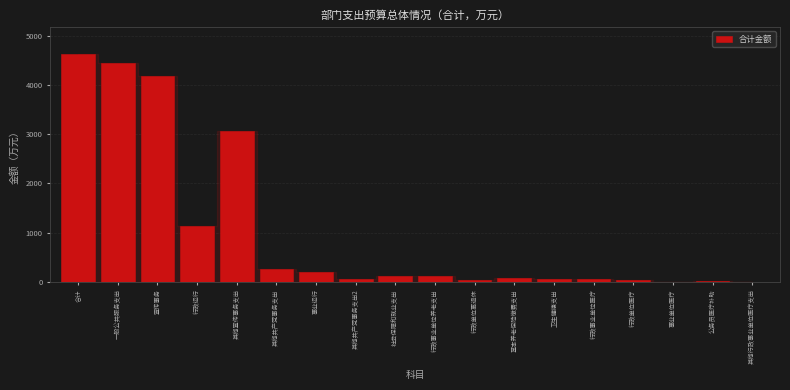

What is the approximate value at 宣传事务?

4189.4